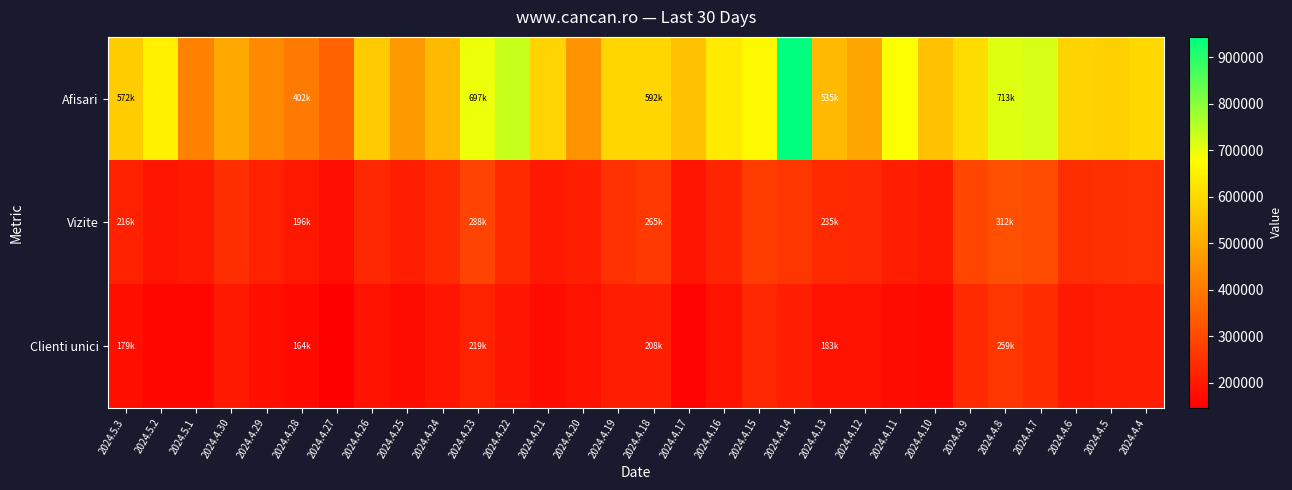

Reading left to right, what are all the values shown in this chart?

Afisari: 2024.5.3=572265	2024.5.2=648452	2024.5.1=414893	2024.4.30=500764	2024.4.29=433905	2024.4.28=402951	2024.4.27=353723	2024.4.26=567528	2024.4.25=464667	2024.4.24=534774	2024.4.23=697651	2024.4.22=738144	2024.4.21=590649	2024.4.20=451666	2024.4.19=592350	2024.4.18=592164	2024.4.17=549565	2024.4.16=633641	2024.4.15=666456	2024.4.14=944200	2024.4.13=535029	2024.4.12=489799	2024.4.11=679523	2024.4.10=549139	2024.4.9=604544	2024.4.8=713121	2024.4.7=721000	2024.4.6=585729	2024.4.5=580988	2024.4.4=597567
Vizite: 2024.5.3=216051	2024.5.2=194830	2024.5.1=201310	2024.4.30=243210	2024.4.29=215735	2024.4.28=196112	2024.4.27=176490	2024.4.26=230248	2024.4.25=208935	2024.4.24=233646	2024.4.23=288159	2024.4.22=233172	2024.4.21=201681	2024.4.20=212821	2024.4.19=248828	2024.4.18=265131	2024.4.17=190402	2024.4.16=225669	2024.4.15=270798	2024.4.14=260767	2024.4.13=235105	2024.4.12=229849	2024.4.11=209938	2024.4.10=201076	2024.4.9=290719	2024.4.8=312814	2024.4.7=303086	2024.4.6=243543	2024.4.5=246622	2024.4.4=249400
Clienti unici: 2024.5.3=179558	2024.5.2=160654	2024.5.1=162839	2024.4.30=199432	2024.4.29=178698	2024.4.28=164471	2024.4.27=145567	2024.4.26=188680	2024.4.25=171798	2024.4.24=189404	2024.4.23=219262	2024.4.22=193650	2024.4.21=172200	2024.4.20=183780	2024.4.19=210880	2024.4.18=208019	2024.4.17=157568	2024.4.16=188305	2024.4.15=227584	2024.4.14=208768	2024.4.13=183041	2024.4.12=183492	2024.4.11=171243	2024.4.10=165866	2024.4.9=234863	2024.4.8=259452	2024.4.7=240951	2024.4.6=199565	2024.4.5=205325	2024.4.4=212445